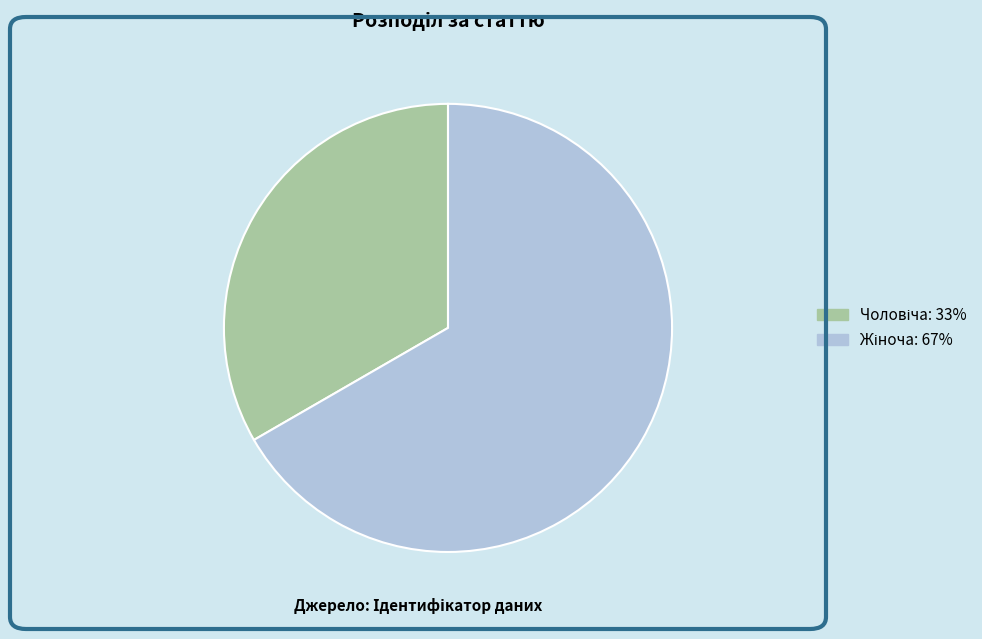

Is there any slice that represents more than half of the pie?

Yes